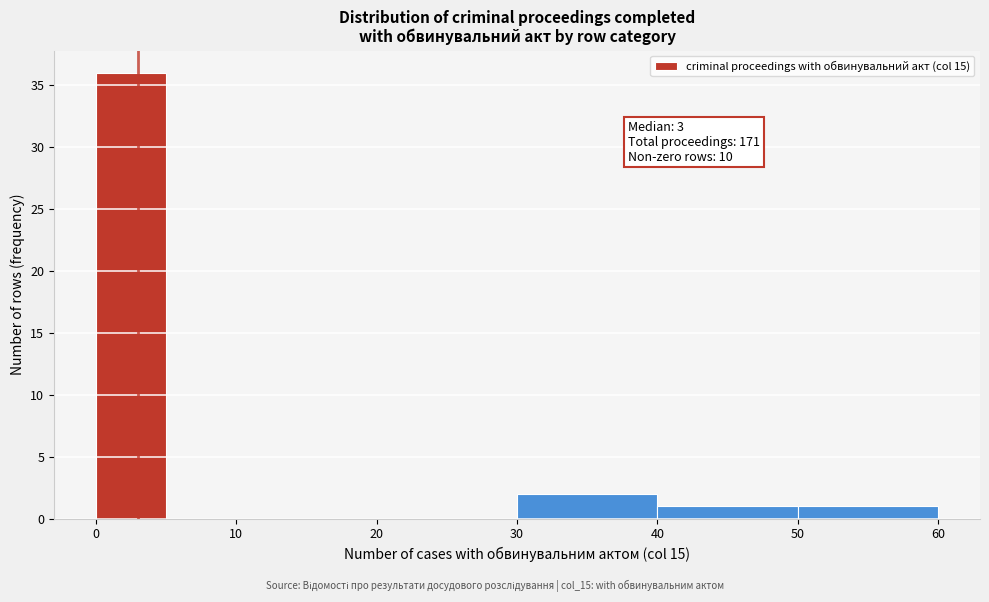

Over which range of the x-axis is the bar tallest?

0 to 5